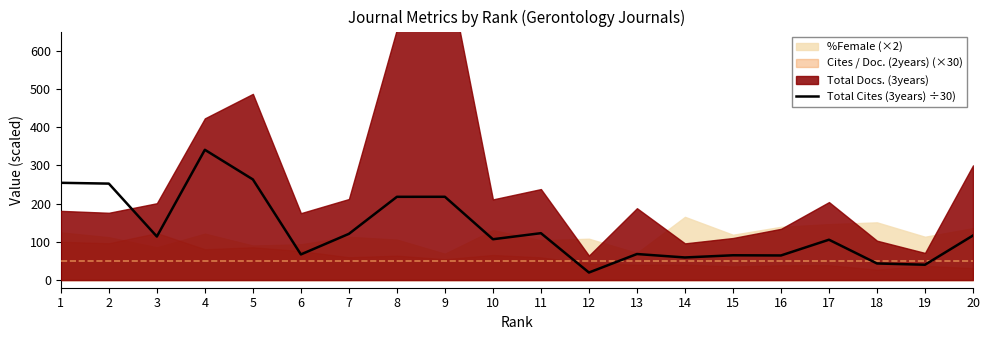

Reading right to left, extract all data points from this chart.

116.6	40.1	43.4	105.6	64.4	64.9	59.1	68.1	19.8	122.7	106.8	217.8	217.8	120.9	67.1	263.2	340.8	113.9	252.3	254.4